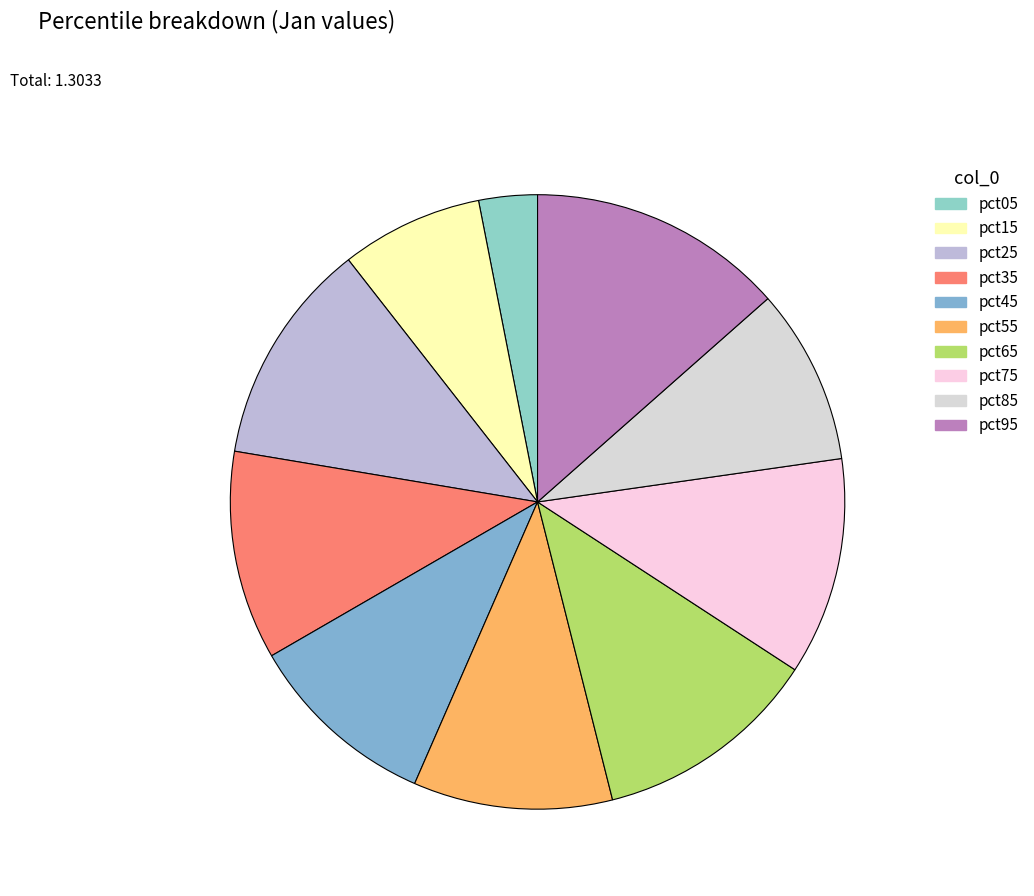

To the nearest percent, what is the difference between the pct05 and pct75 slice percentages?

8%